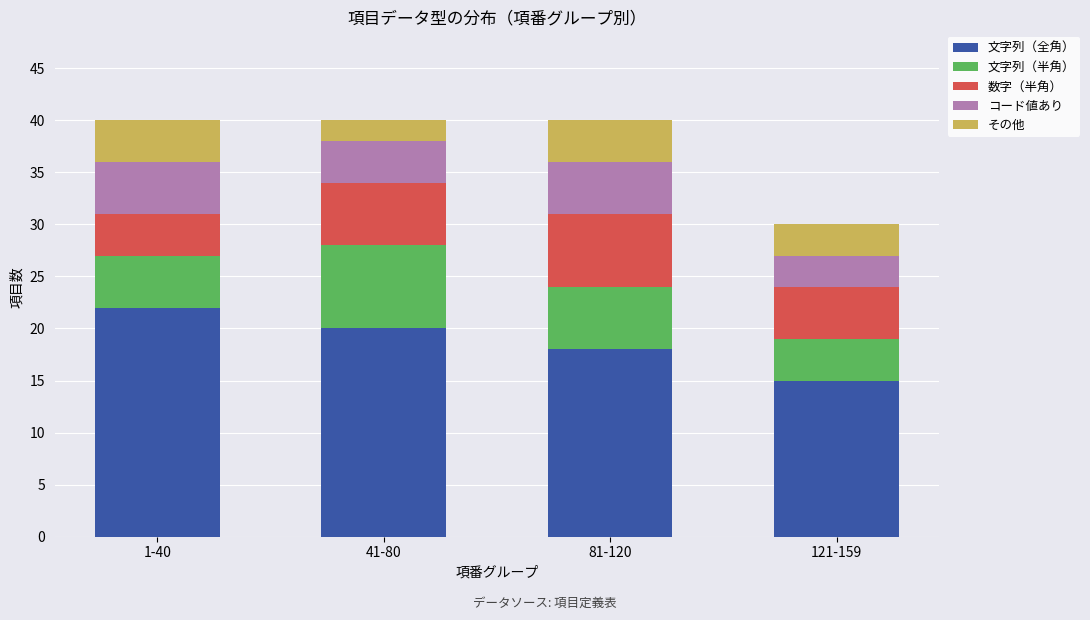

What is the total value across all series at 121-159?

30